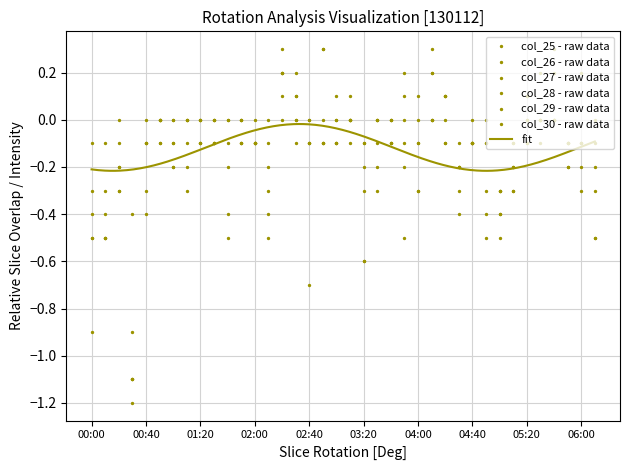

What is the total value across all series at 00:40?

-1.0